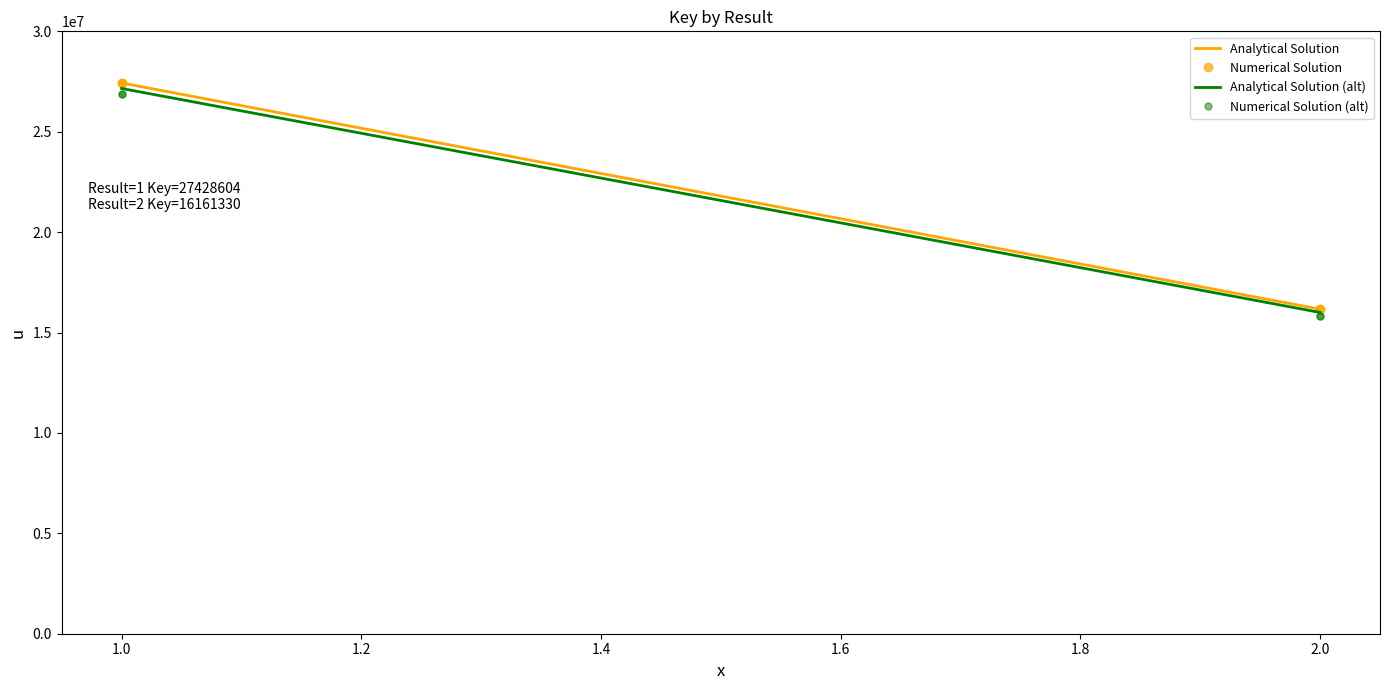

What is the ratio of the value at 1 to the value at 1?

1.0